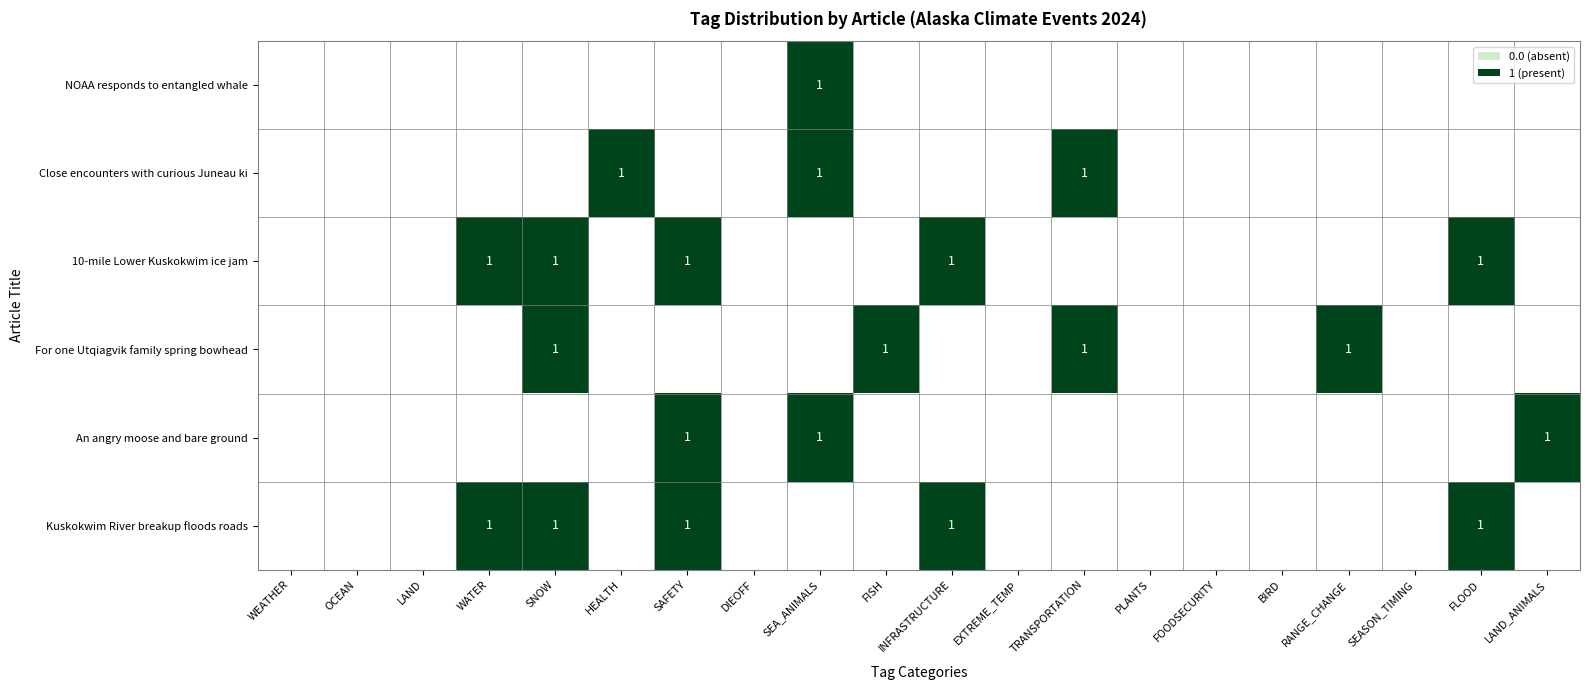

Which series changed the most between SEASON_TIMING and LAND_ANIMALS?

An angry moose and bare ground